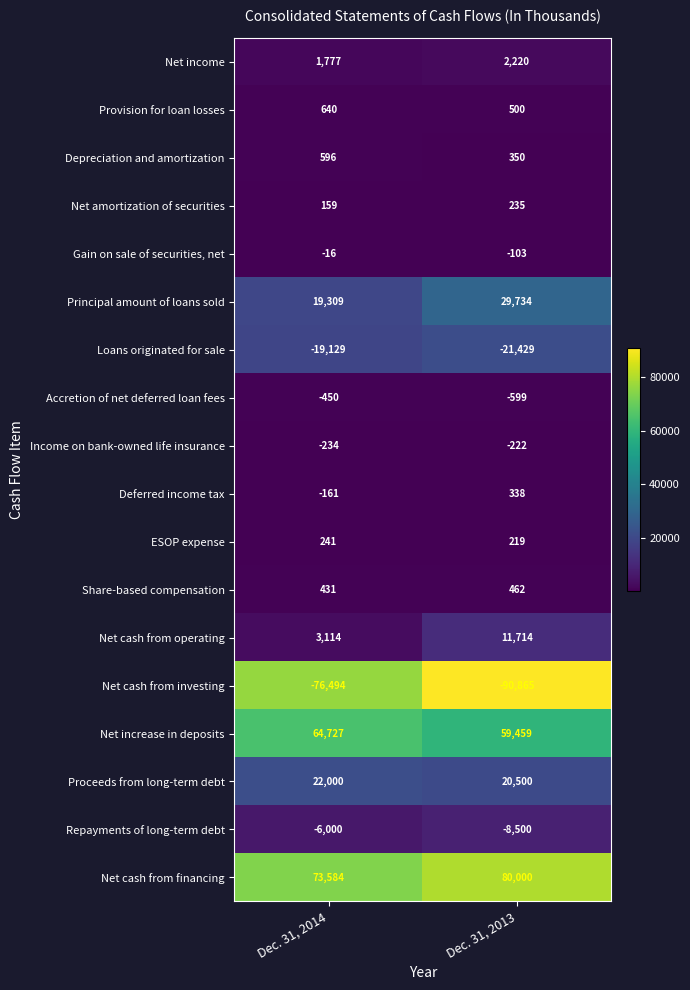

Is the value of Depreciation and amortization at Dec. 31, 2013 greater than the value of Repayments of long-term debt at Dec. 31, 2013?

Yes